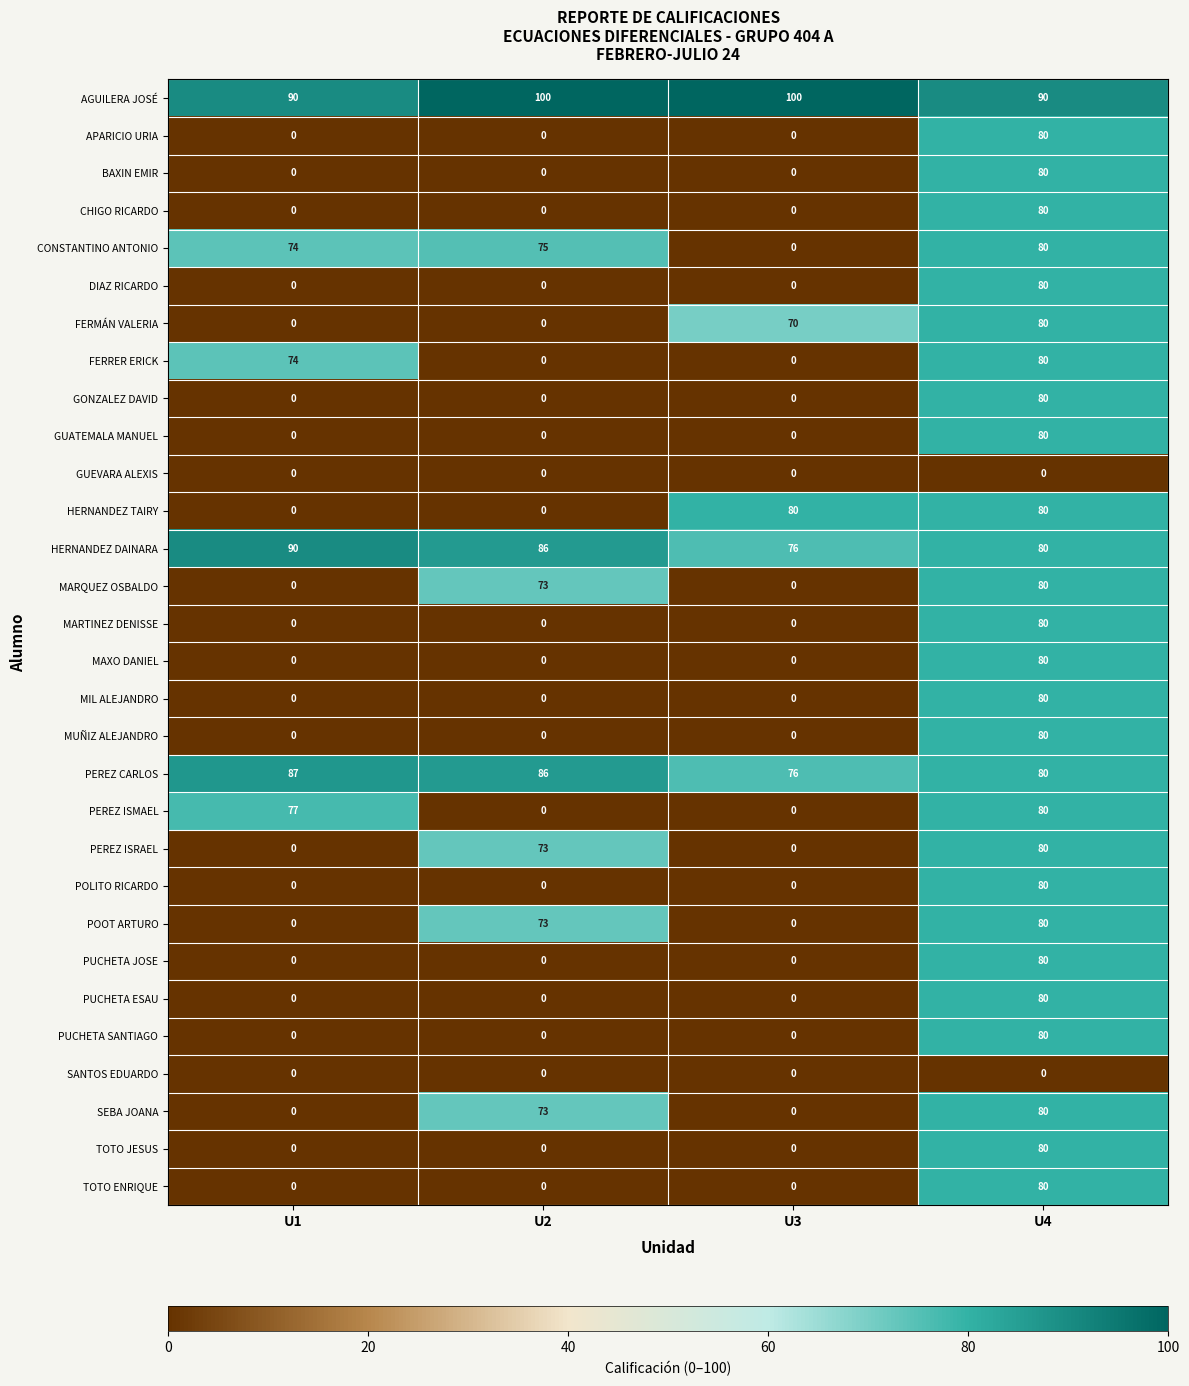

How many categories are shown in the chart?

4